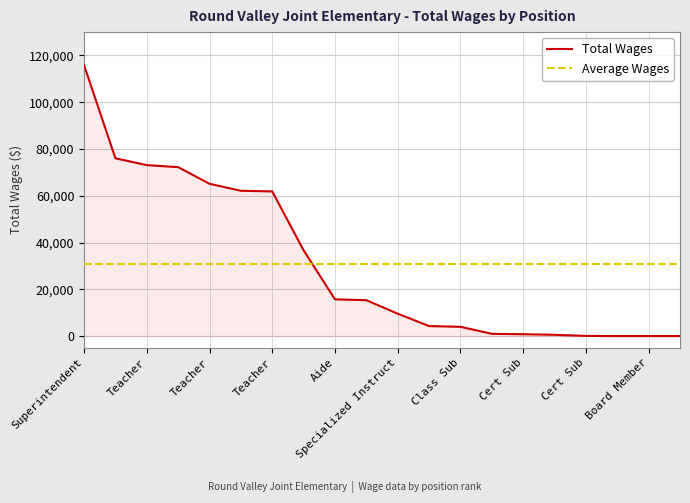

Which series has the largest range (max minus min)?

Total Wages